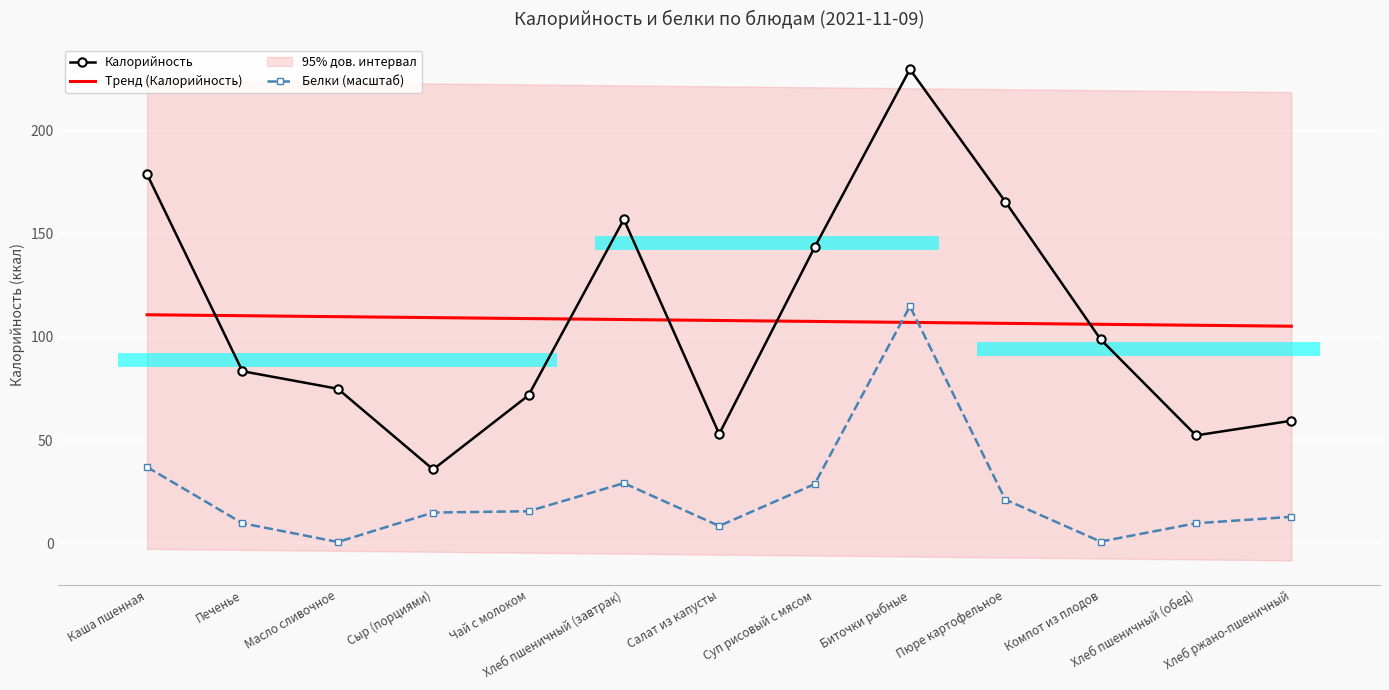

How many data points in Калорийность are less than 83?

6